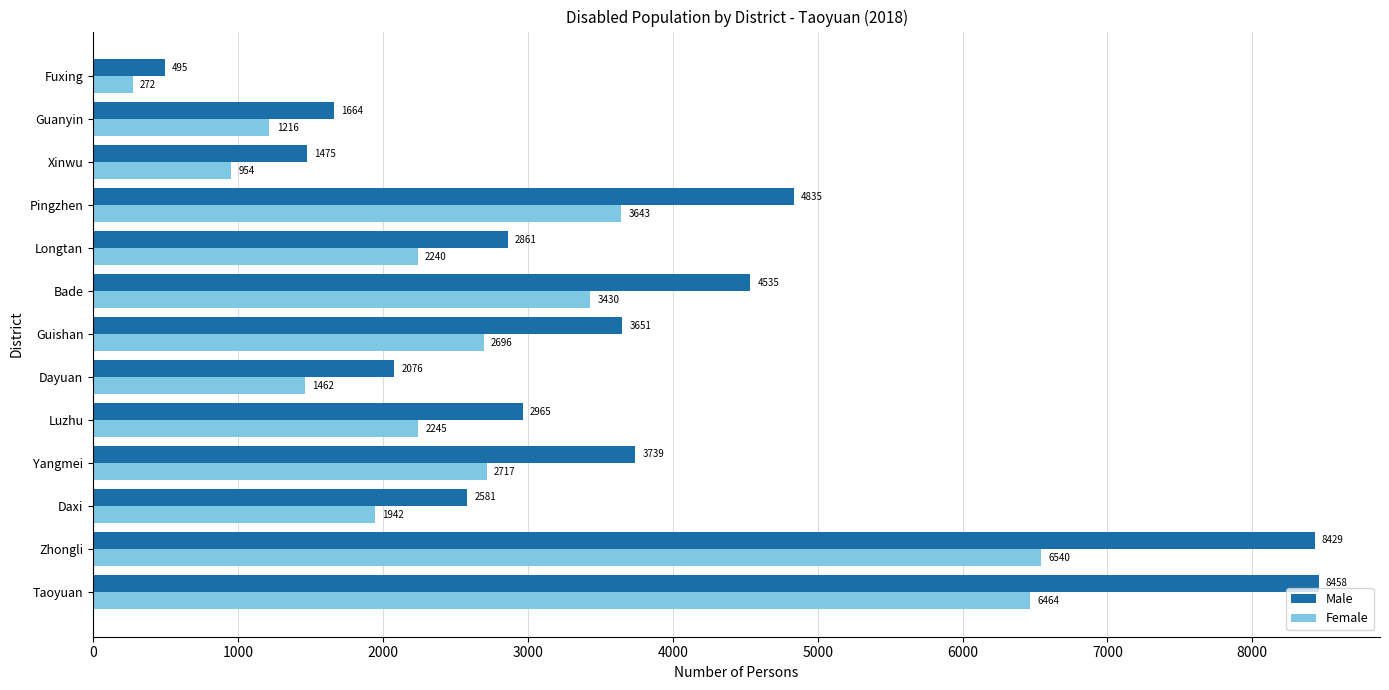

What is the smallest value displayed?

272